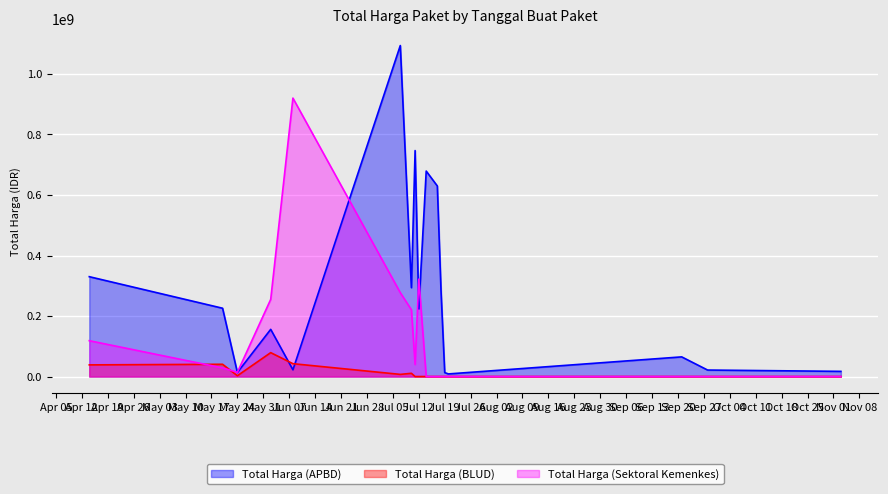

The value of Total Harga (APBD) at Jul 12 is 223629500. True or false?

True